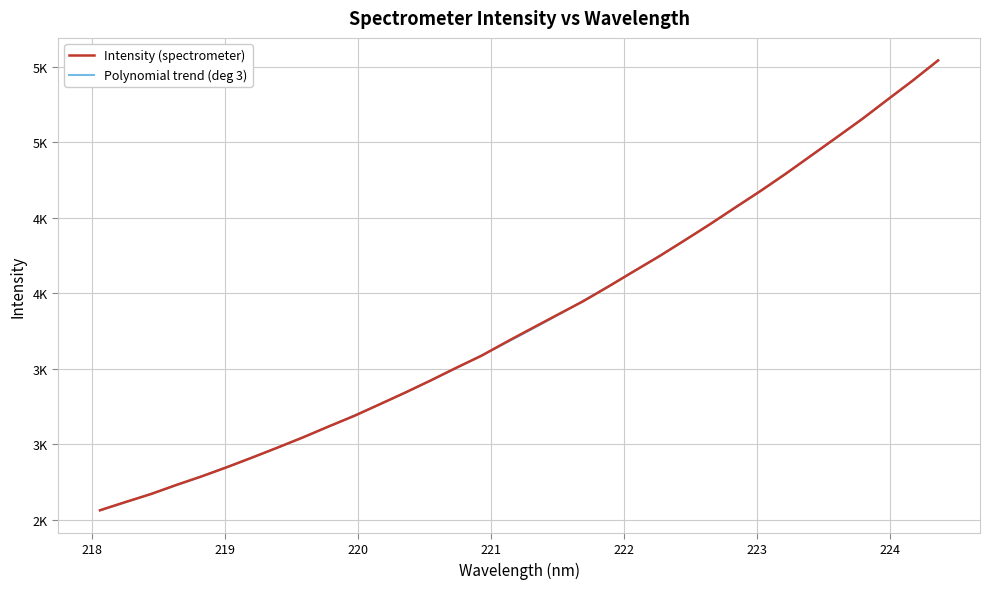

Reading left to right, what are all the values shown in this chart?

218.0596=2561.3	218.2508=2615.7	218.442=2668.5	218.6332=2729.1	218.8244=2785.9	219.0156=2847.2	219.2067=2911.6	219.3979=2977.8	219.589=3045.4	219.7801=3117.3	219.9712=3186.7	220.1623=3263.5	220.3533=3340.7	220.5444=3421.1	220.7354=3504.7	220.9264=3584.9	221.1174=3678.1	221.3083=3768.1	221.4993=3857.2	221.6902=3945.7	221.8812=4043.6	222.0721=4144.6	222.263=4244.1	222.4538=4349.5	222.6447=4456.7	222.8355=4568.2	223.0264=4678.0	223.2172=4792.9	223.408=4913.5	223.5987=5033.6	223.7895=5154.3	223.9802=5283.1	224.1709=5410.0	224.3616=5544.1